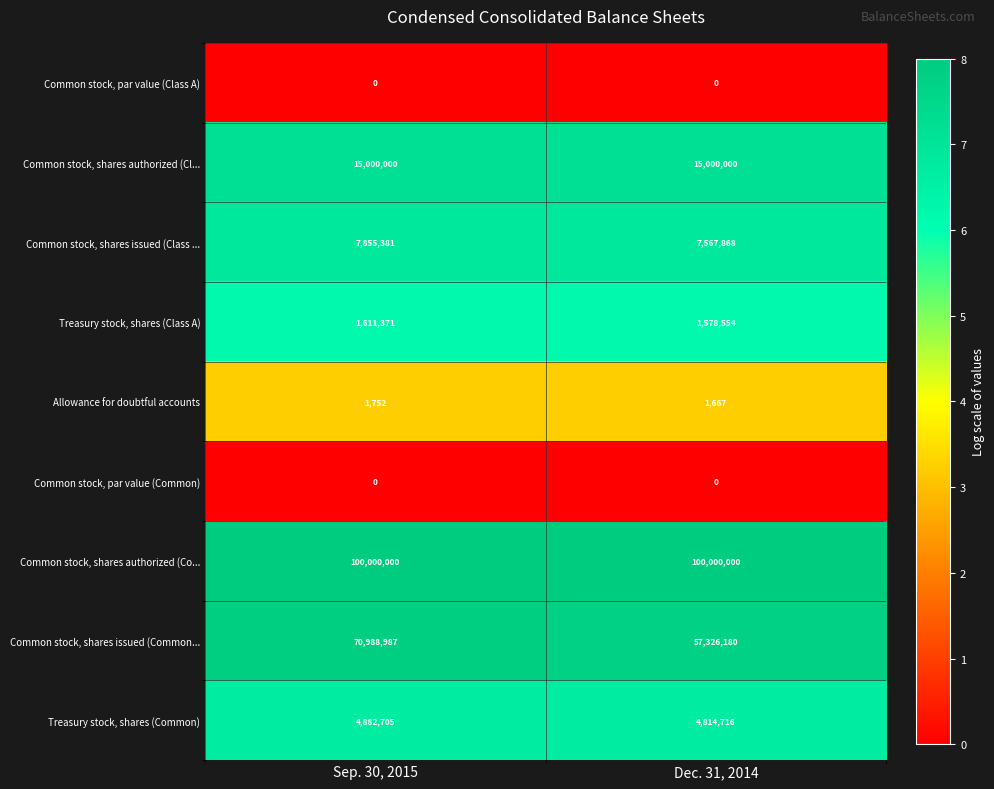

What is the average value of the Common stock, shares authorized (Co... series?

100000000